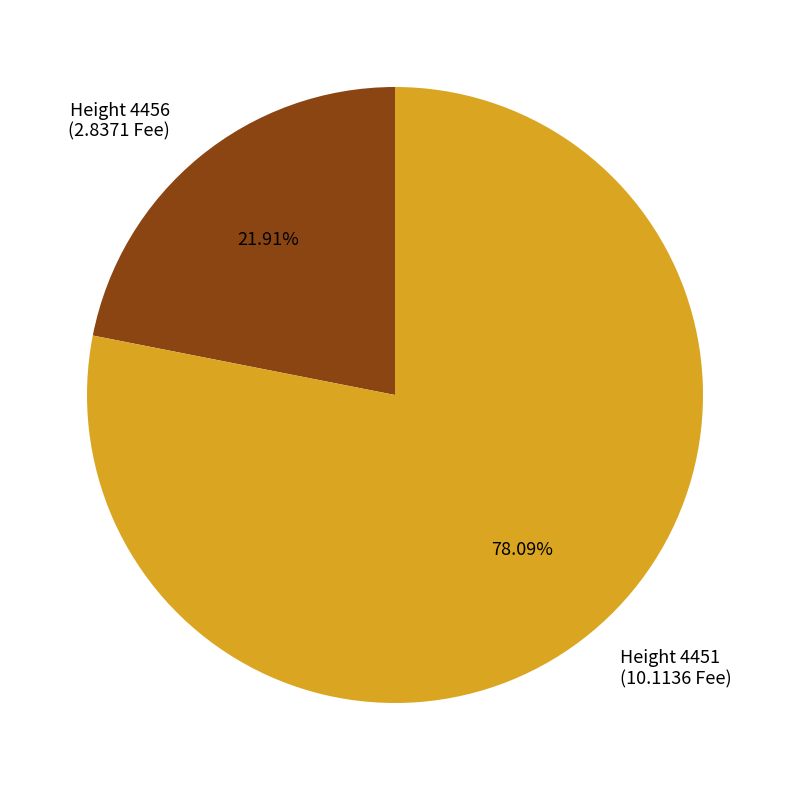

Which has a higher value, Height 4456 (2.8371 Fee) or Height 4451 (10.1136 Fee)?

Height 4451 (10.1136 Fee)